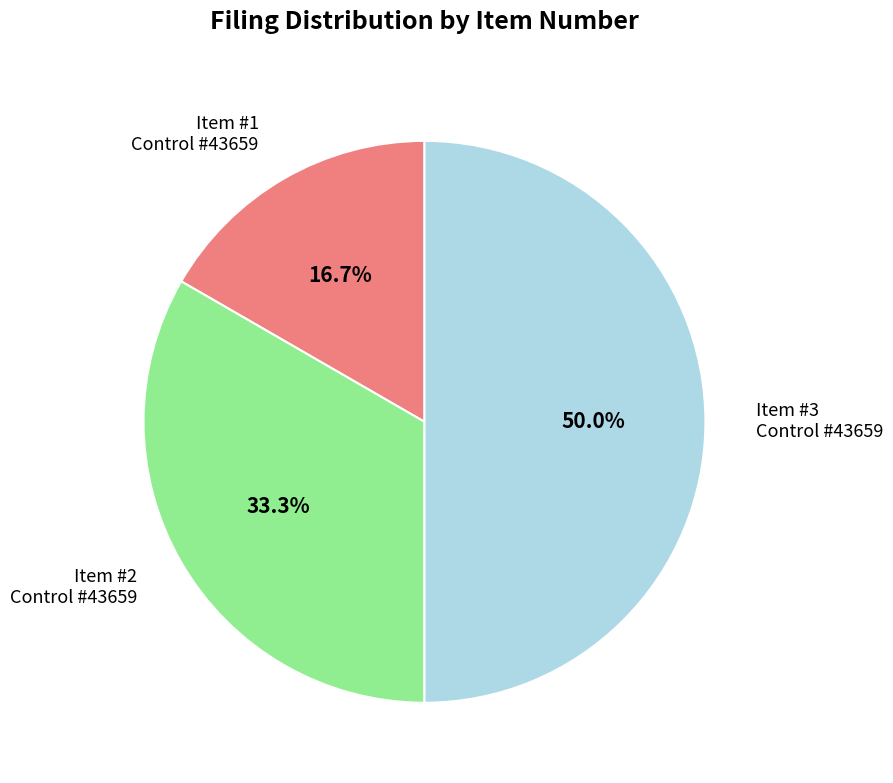

Is the sum of Item #3 and Item #1 greater than half?

Yes